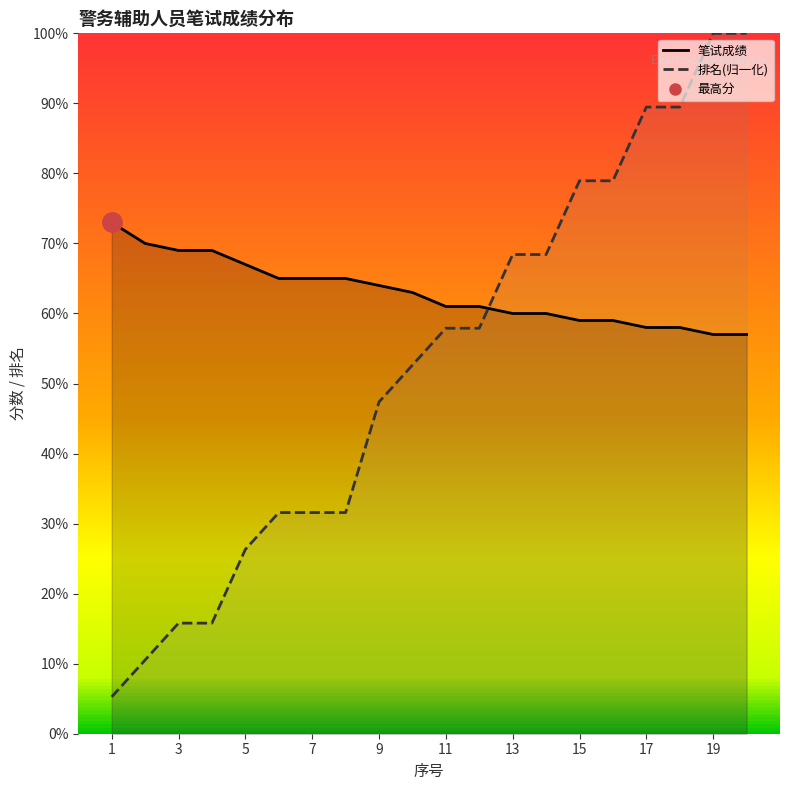

True or false: 笔试成绩 has a value of 33.1 at 4.

False